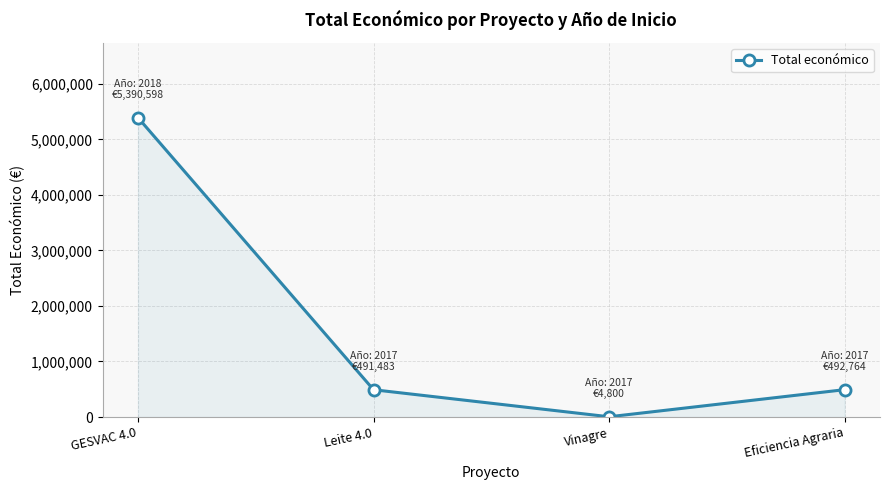

How many points are lower than both their immediate neighbors (excluding endpoints)?

1